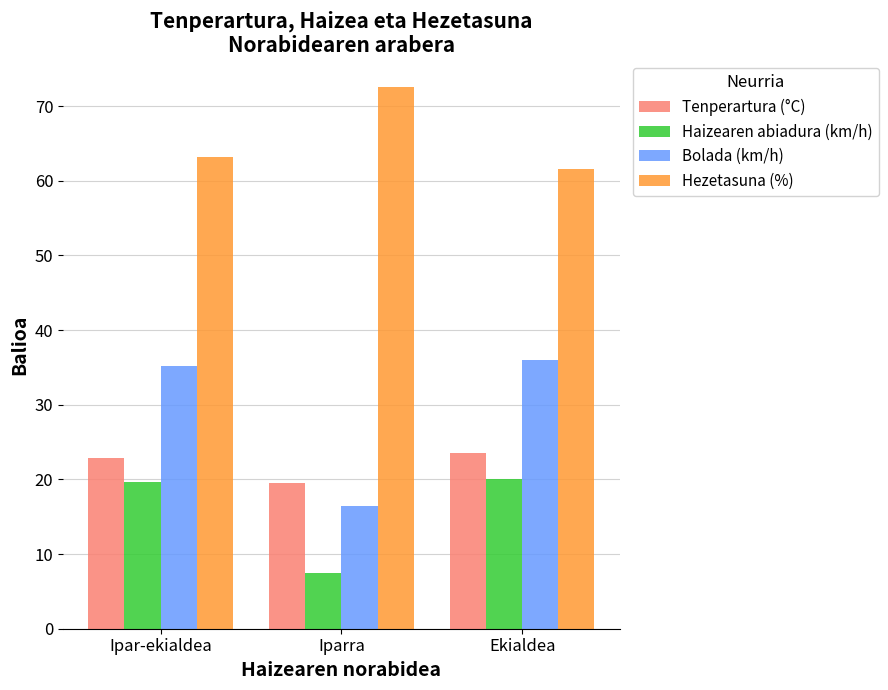

Rank the series at Iparra from lowest to highest value.

Haizearen abiadura (km/h), Bolada (km/h), Tenperartura (°C), Hezetasuna (%)